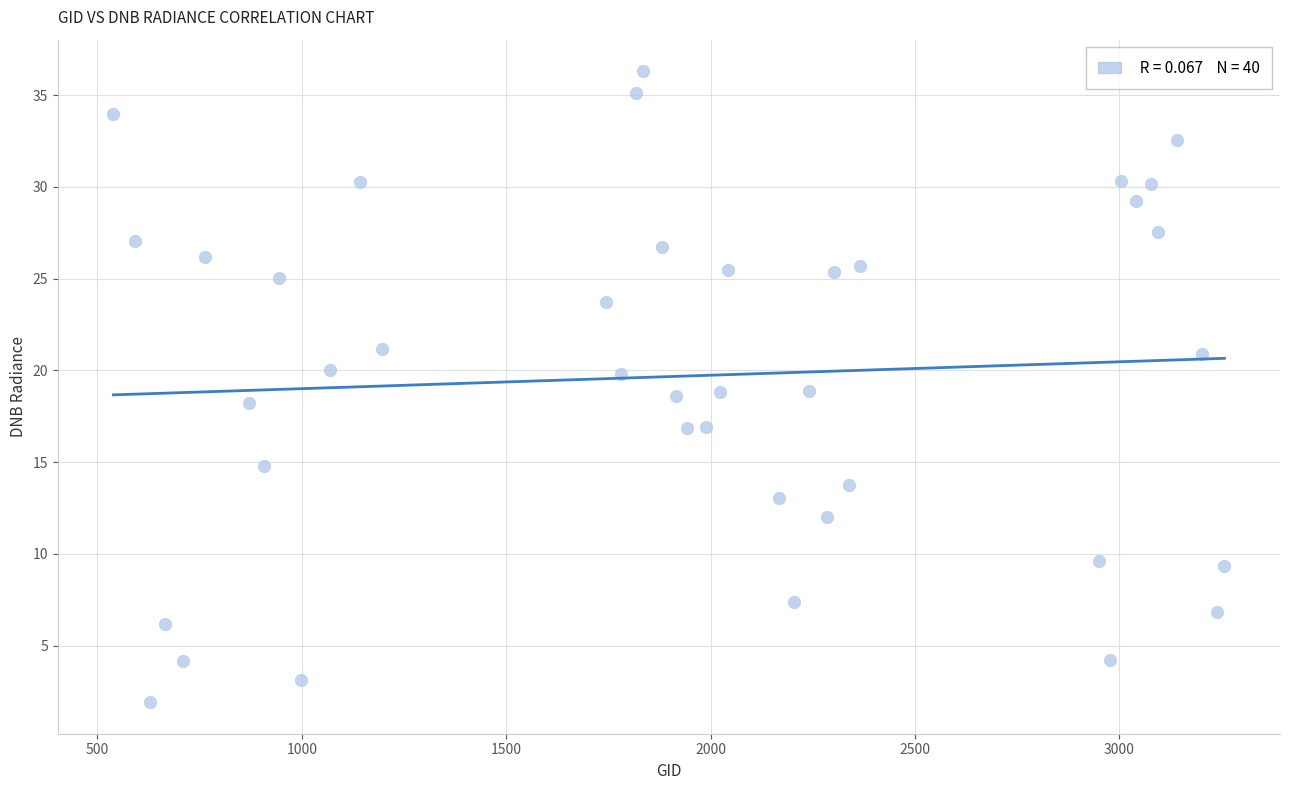

What is the range of Y values (max minus min)?

34.4